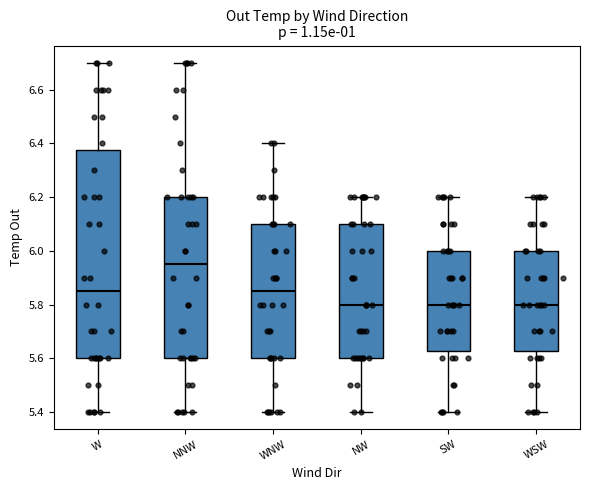

Reading left to right, read every box against the y-axis: the position of its median line, the range the box covers, and the ends of its whiskers. The values are not printed on the chart, so give them approximately, as read against the axis.

W: median 5.86, box 5.60 to 6.38, whiskers 5.40 to 6.70
NNW: median 5.96, box 5.60 to 6.20, whiskers 5.40 to 6.70
WNW: median 5.86, box 5.60 to 6.10, whiskers 5.40 to 6.40
NW: median 5.80, box 5.60 to 6.10, whiskers 5.40 to 6.20
SW: median 5.80, box 5.62 to 6.00, whiskers 5.40 to 6.20
WSW: median 5.80, box 5.62 to 6.00, whiskers 5.40 to 6.20